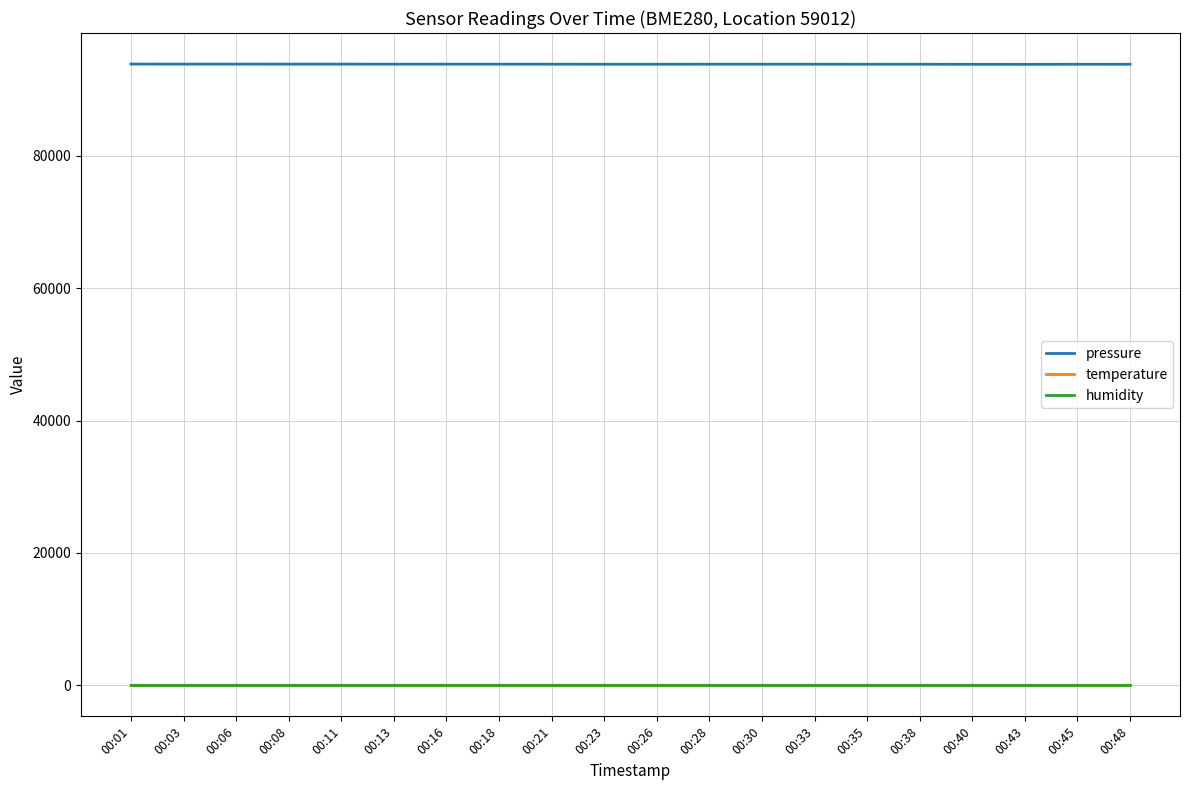

The value of pressure at 00:18 is 93827.8. True or false?

True